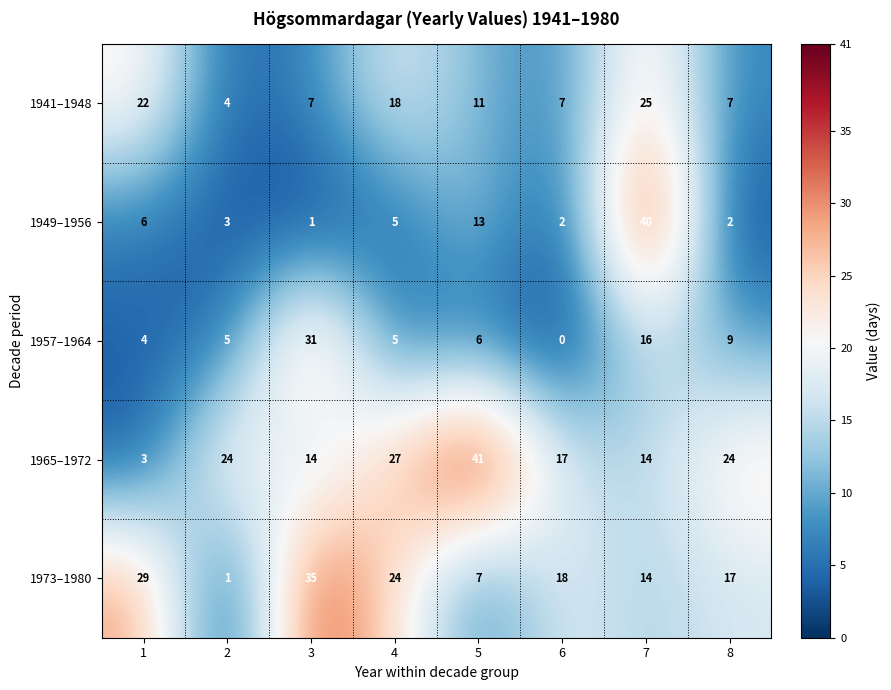

The 1949–1956 series shows 40 at 7. True or false?

True